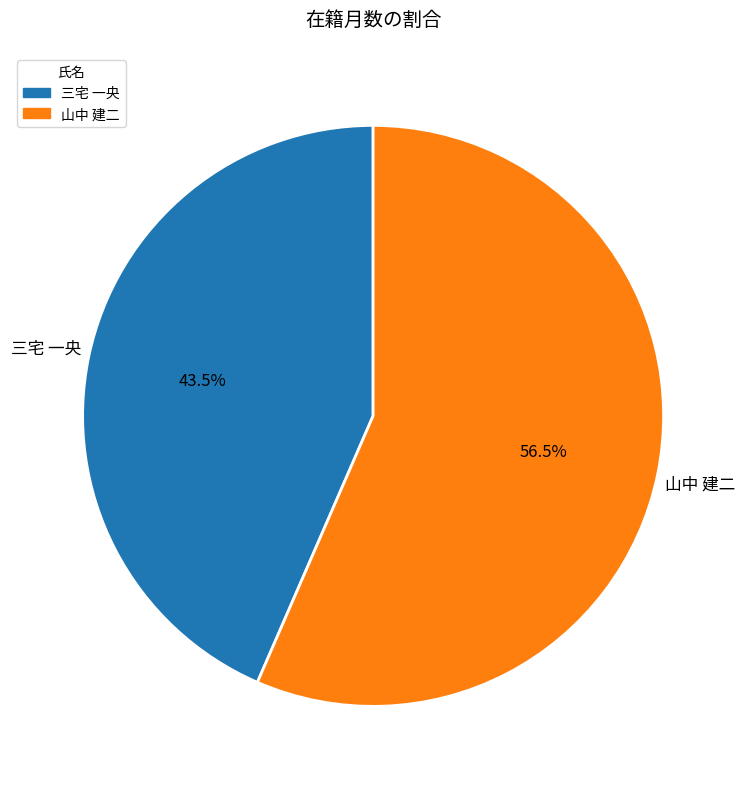

How many slices are in this pie chart?

2